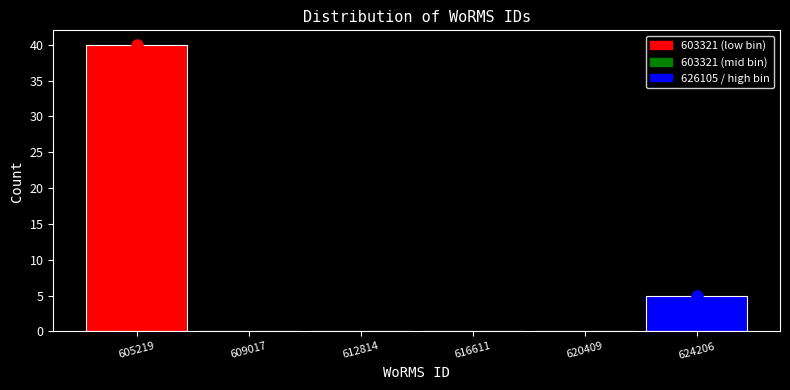

Over which range of the x-axis is the bar tallest?

603500 to 607000